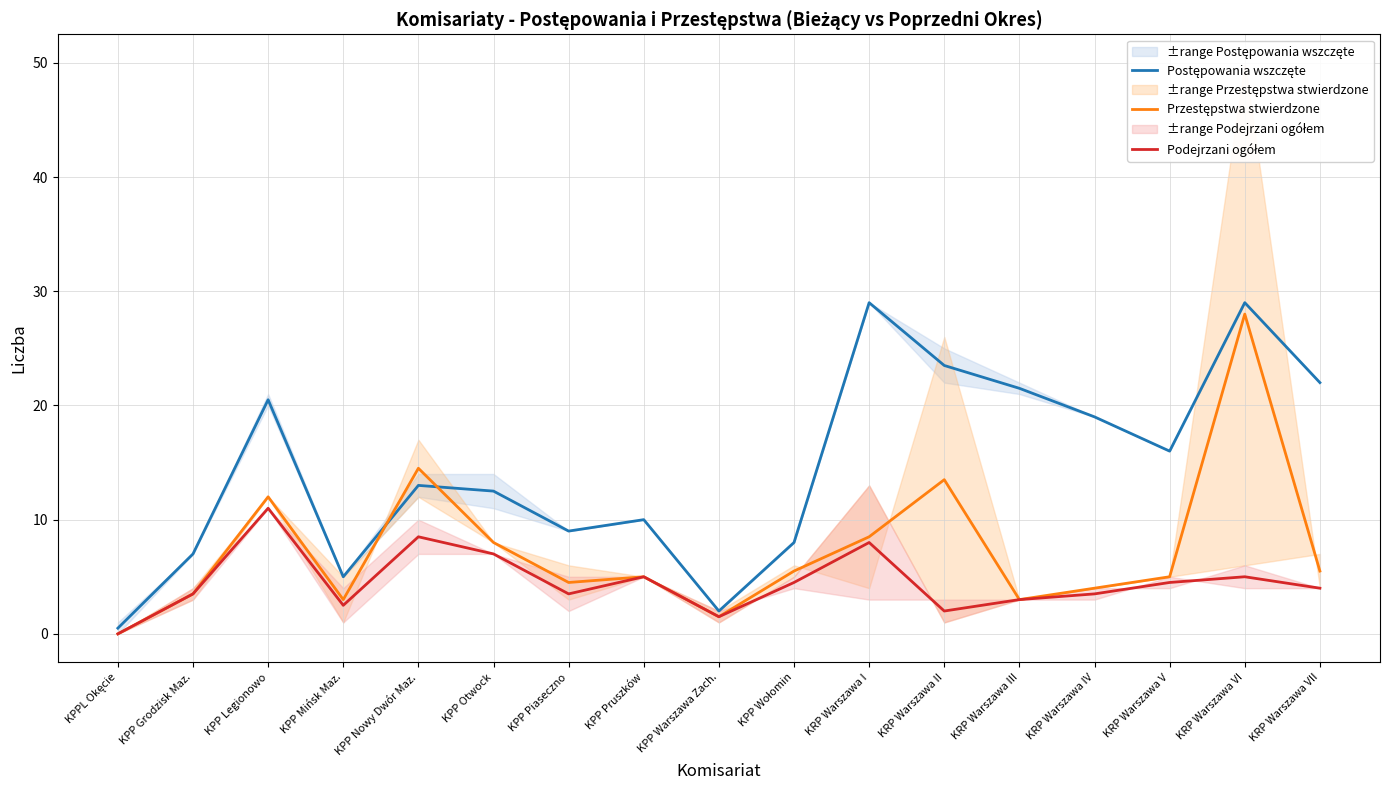

What is the total value across all series at KRP Warszawa I?

45.5